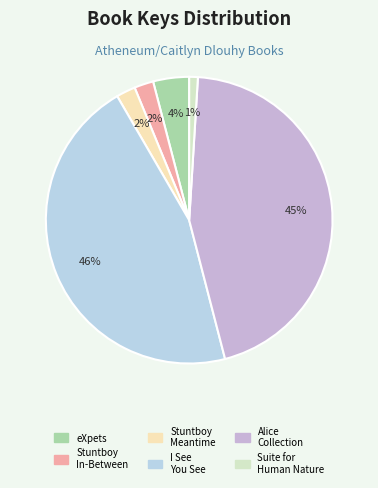

How many slices are in this pie chart?

6